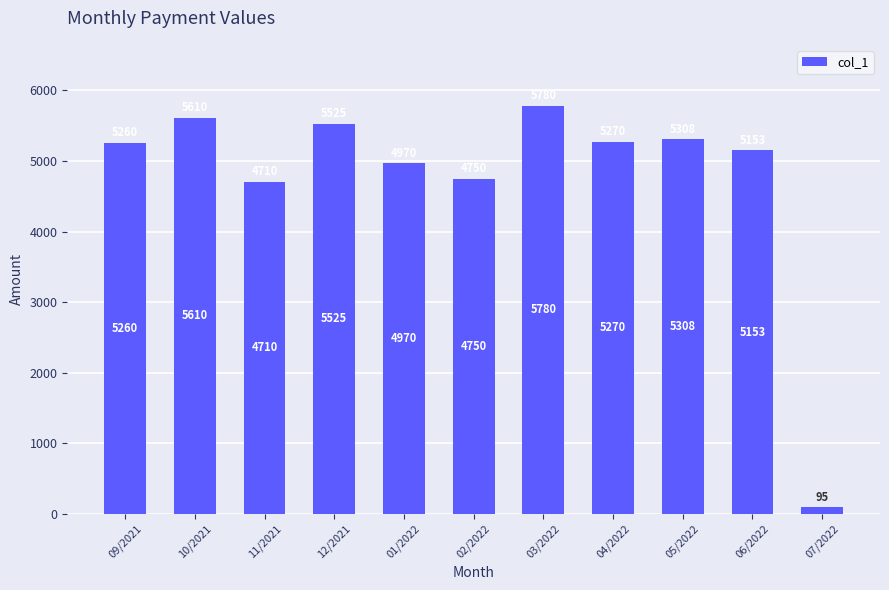

What is the difference between the maximum and second lowest values?

1070